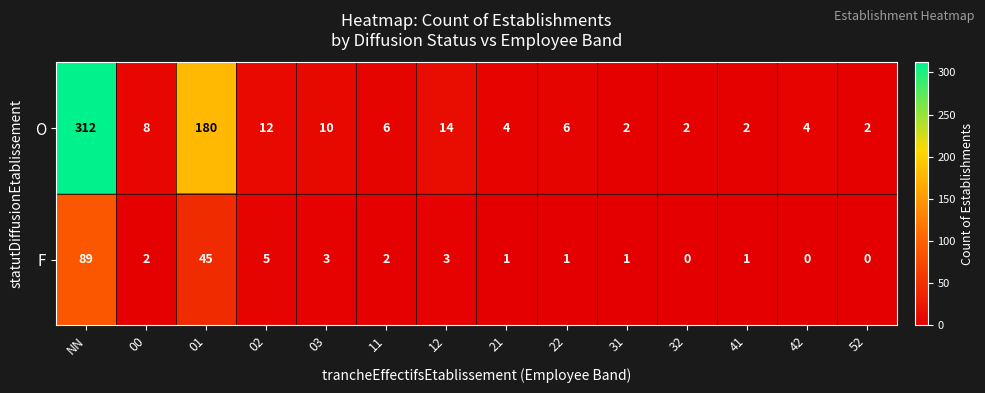

True or false: O has a value of 6 at 11.

True